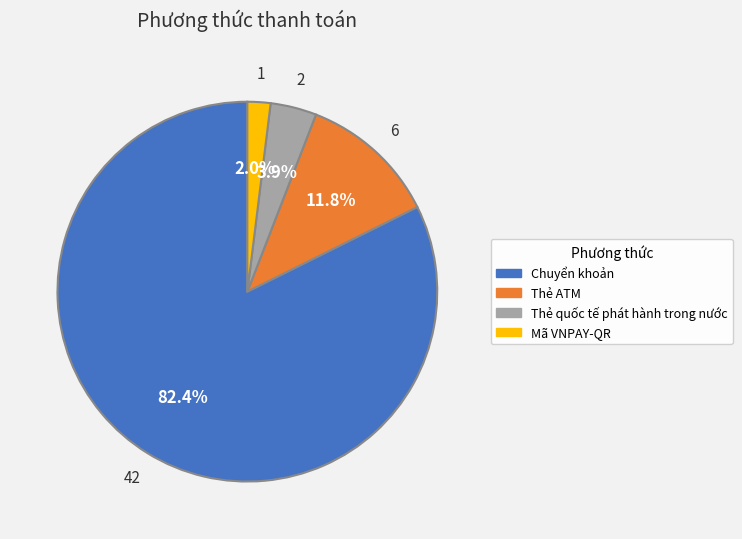

Rank the categories by value from lowest to highest.

Mã VNPAY-QR, Thẻ quốc tế phát hành trong nước, Thẻ ATM, Chuyển khoản